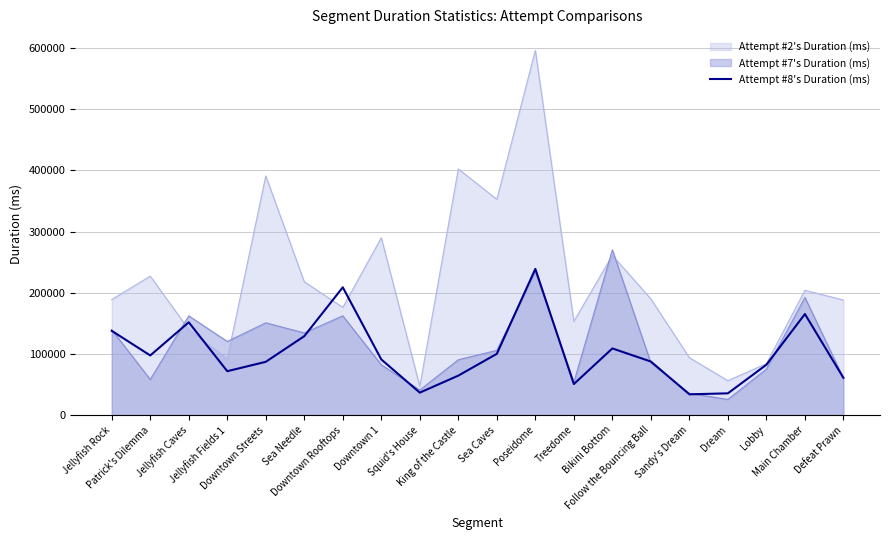

True or false: the data has more than 1 interior local peaks.

True